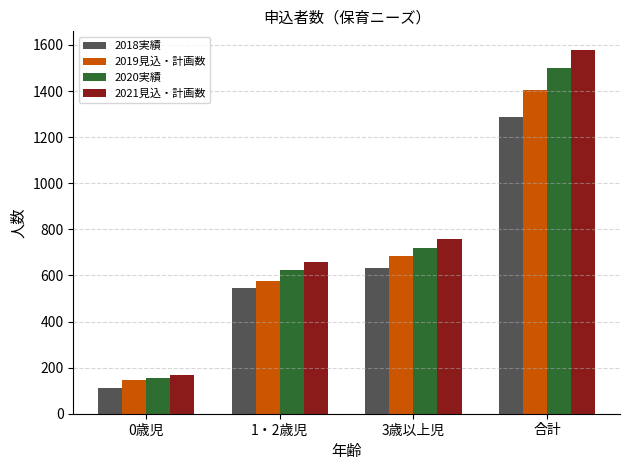

Which series has the largest range (max minus min)?

2021見込・計画数